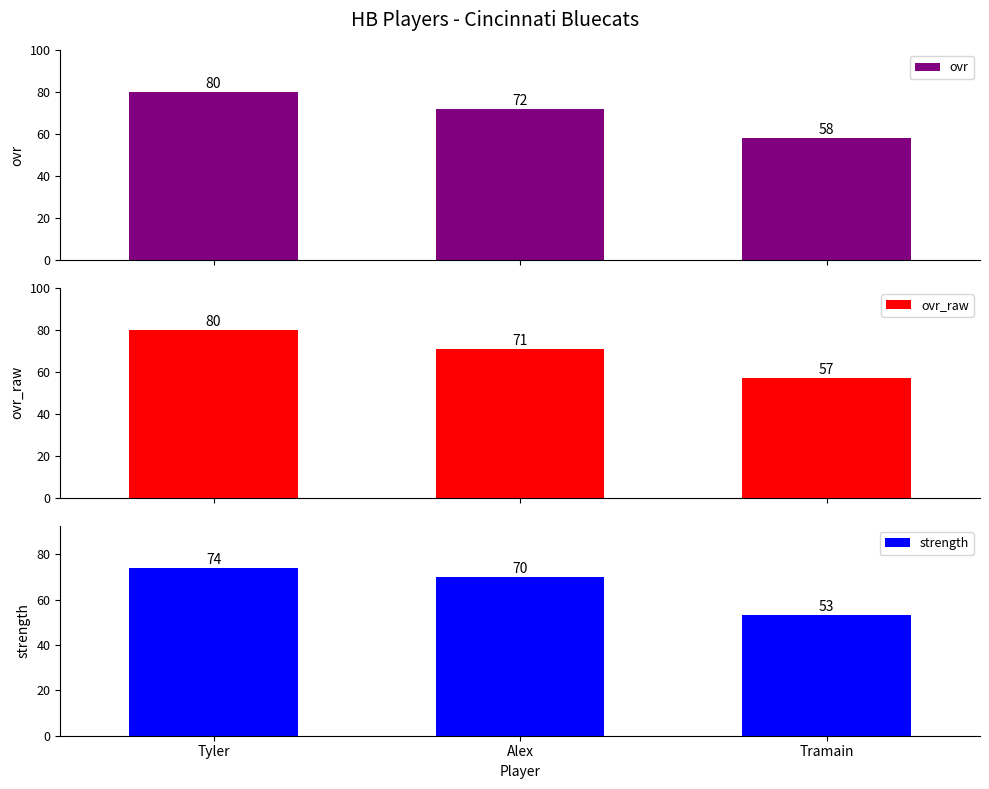

Reading left to right, what are all the values shown in this chart?

ovr: 80	72	58
ovr_raw: 80	71	57
strength: 74	70	53